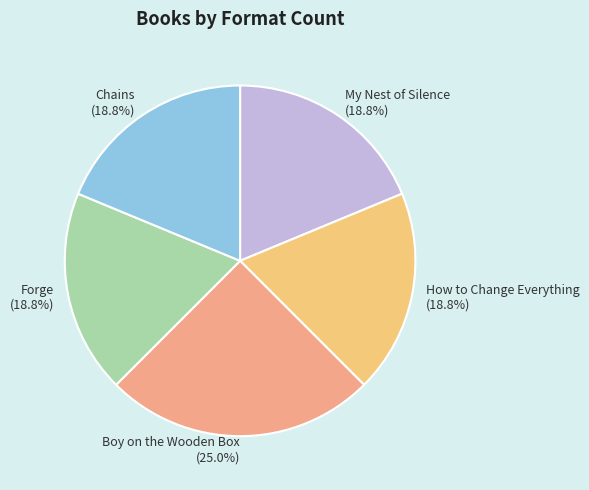

Is there a majority slice in this chart?

No